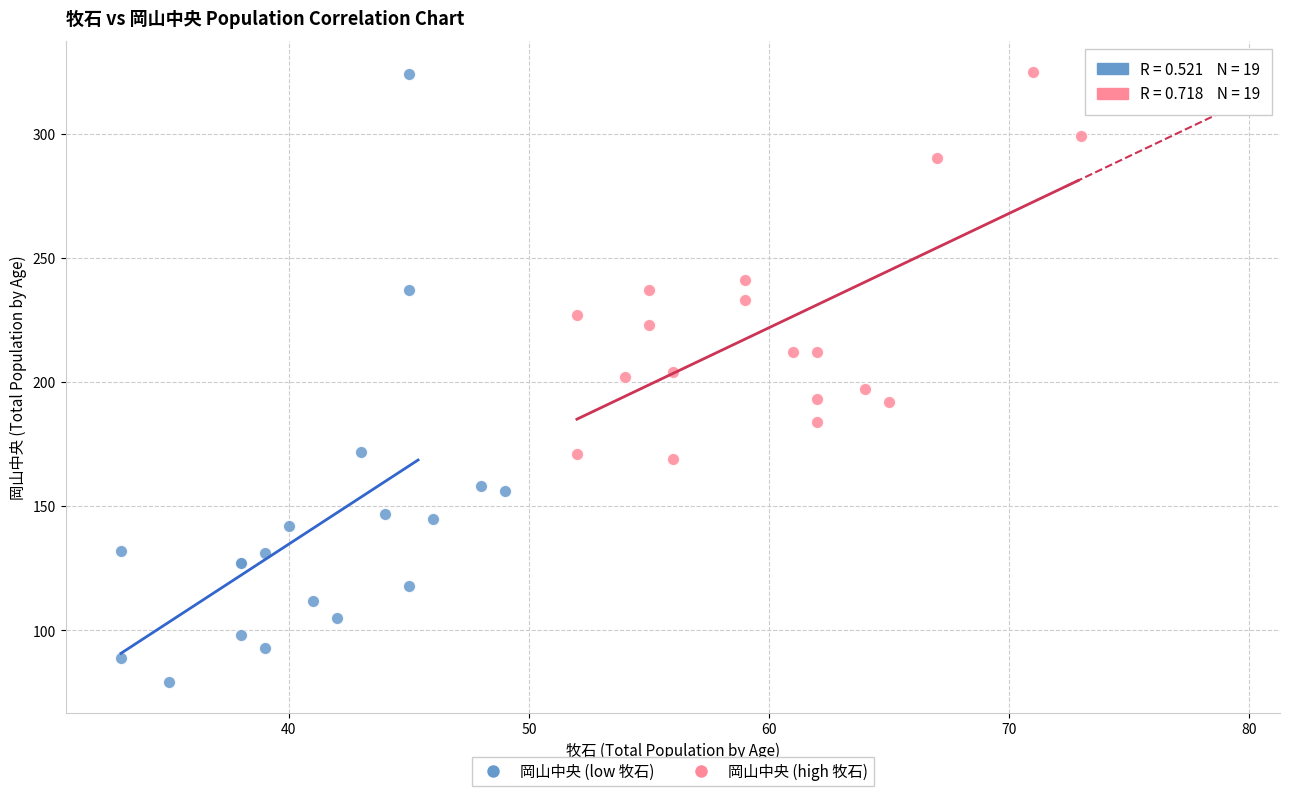

Which series contains the lowest Y value?

岡山中央 (low 牧石)